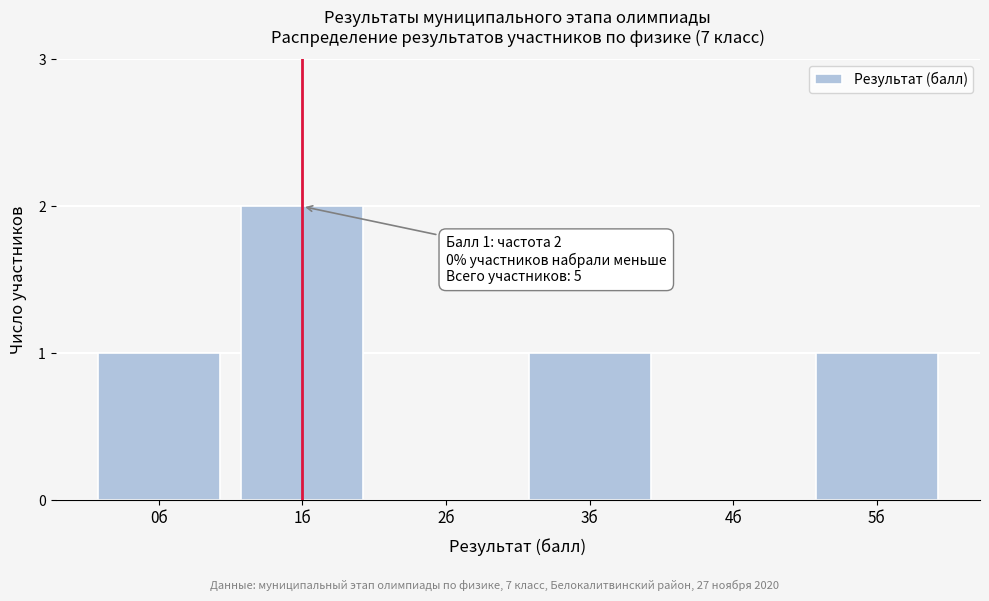

Reading right to left, what are all the values shown in this chart?

5б=1	4б=0	3б=1	2б=0	1б=2	0б=1